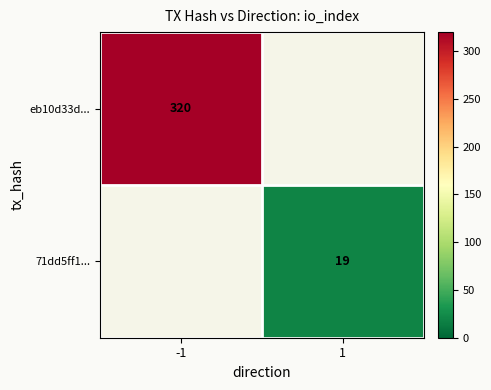

Is the value of eb10d33d... at -1 greater than the value of 71dd5ff1... at 1?

Yes